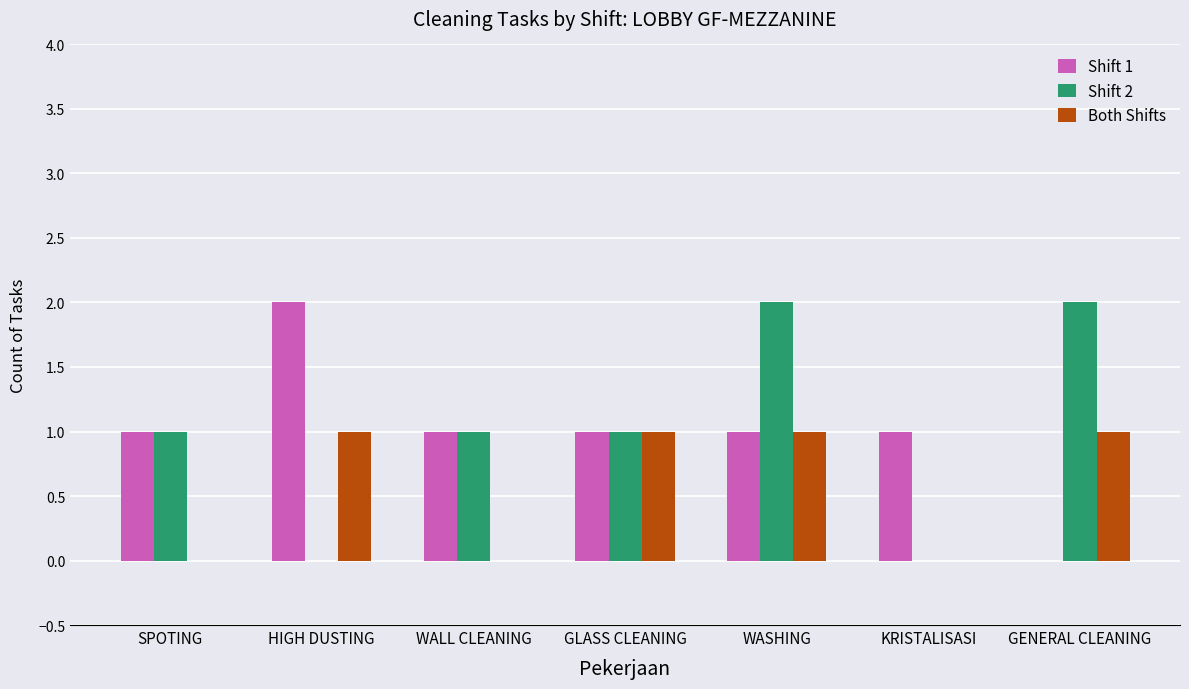

At which category is the sum across all series the highest?

WASHING